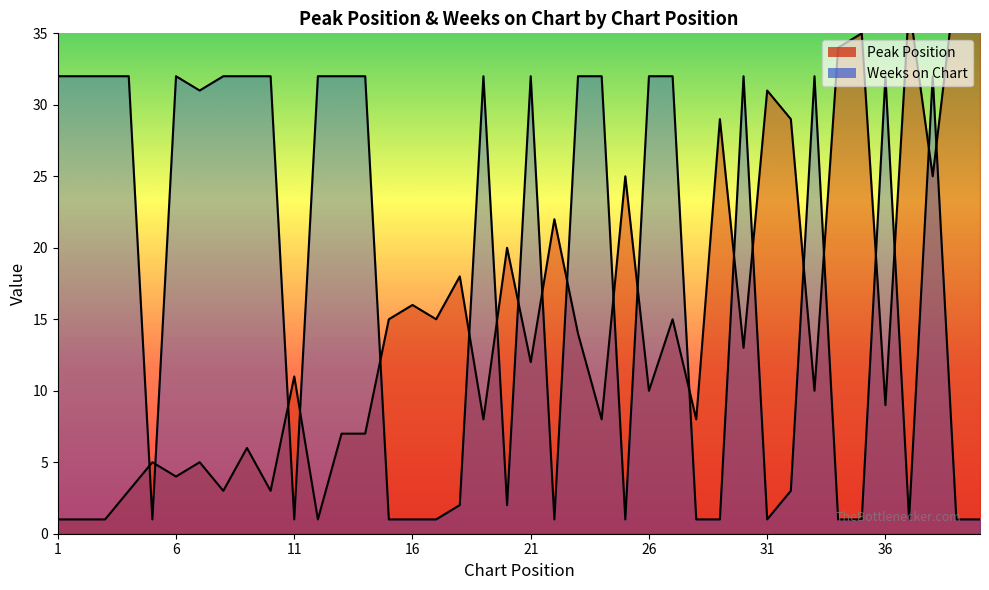

At 2, list the series in order from largest to smallest.

Weeks on Chart, Peak Position